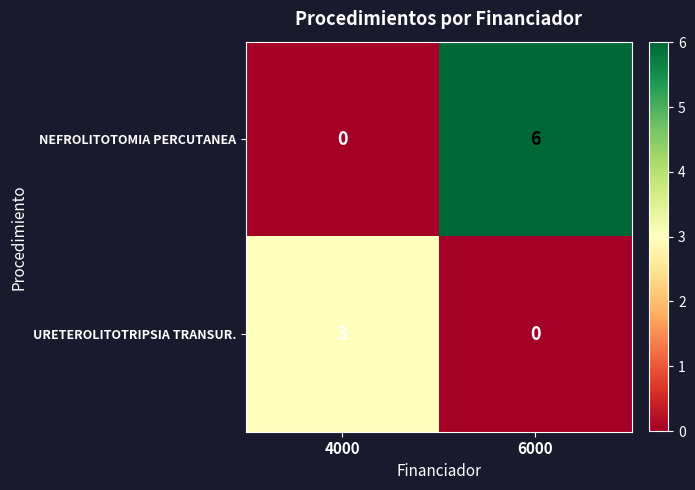

Which series changed the most between 4000 and 6000?

NEFROLITOTOMIA PERCUTANEA